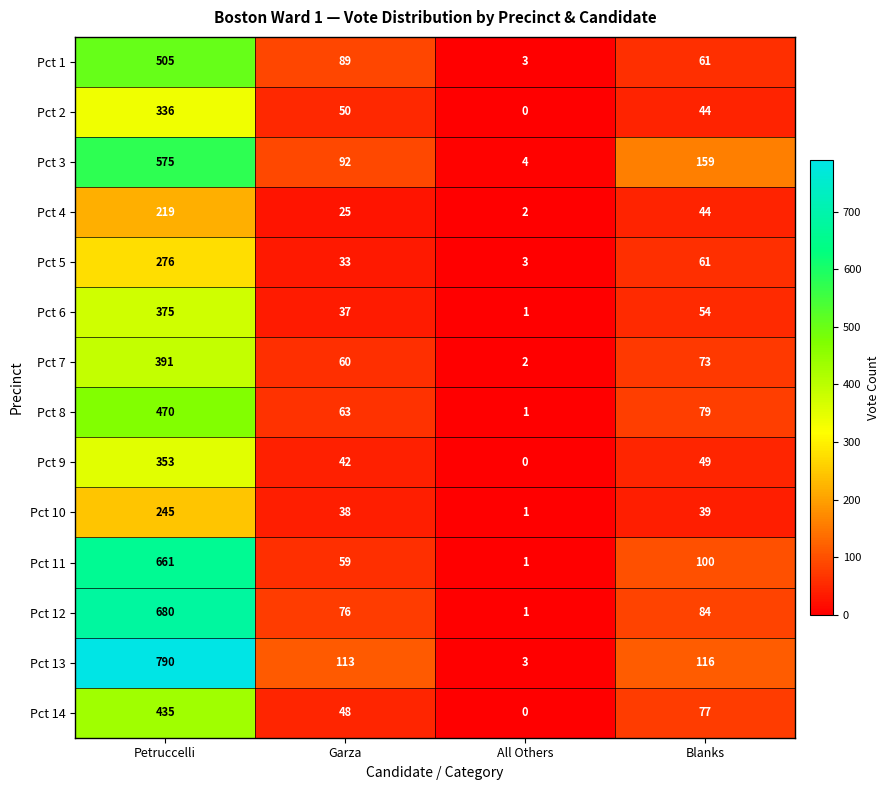

What is the difference between the maximum and minimum values in the Pct 14 series?

435